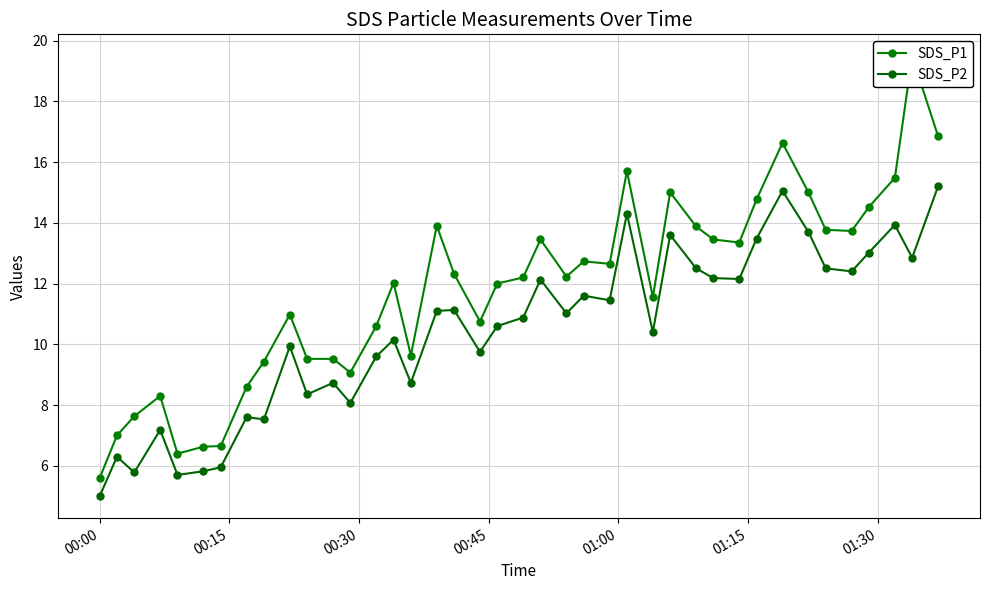

What is the greatest value displayed?

19.5